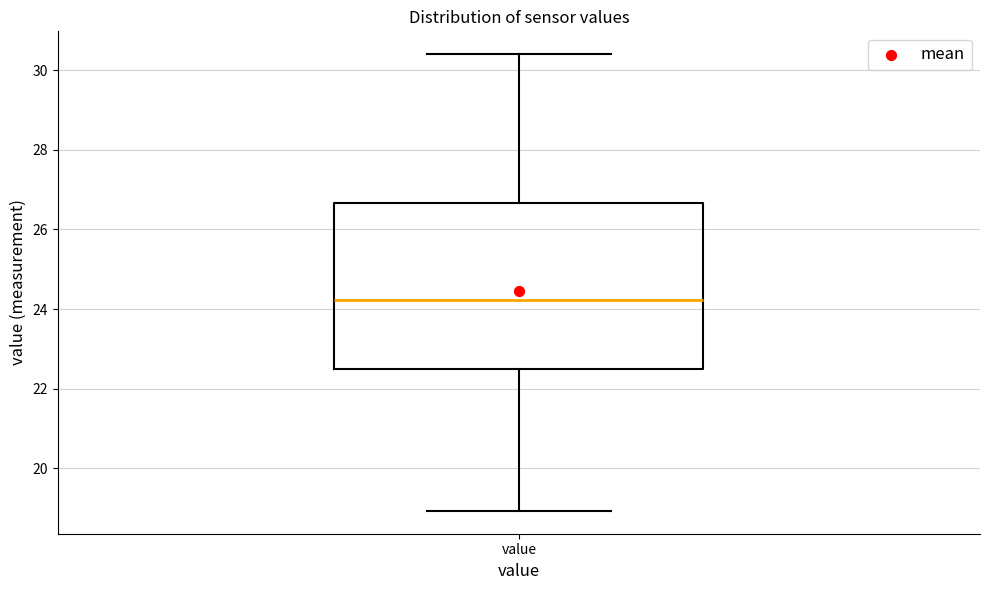

Read this box plot against the y-axis: the position of the median line, the range covered by the box, and the ends of both whiskers. The values are not printed on the chart, so give them approximately, as read against the axis.

median 24.2, box 22.6 to 26.6, whiskers 19.0 to 30.4